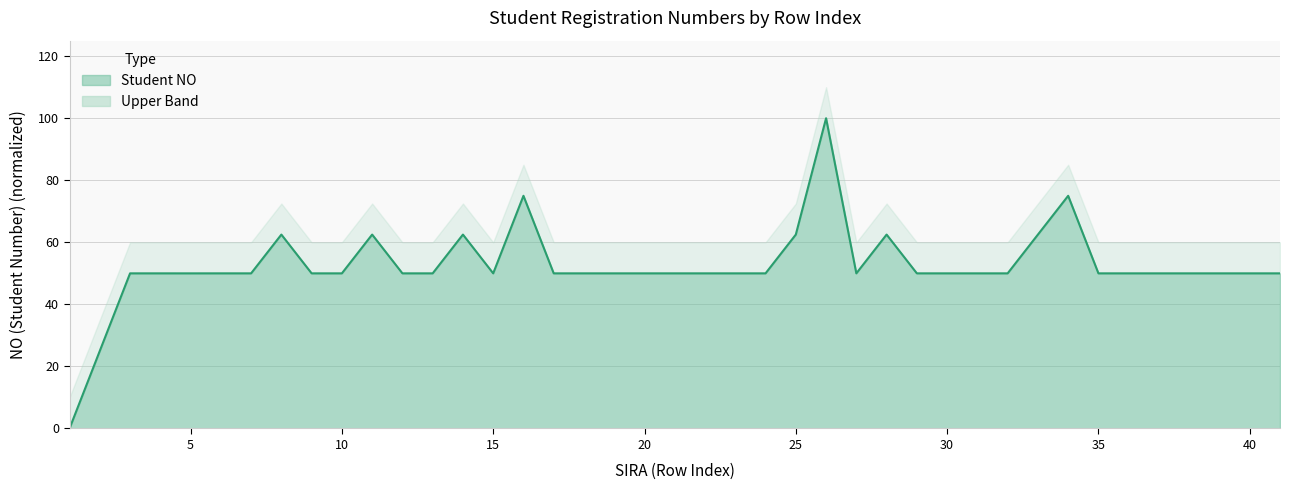

Reading left to right, what are all the values shown in this chart?

0.0	50.0	50.0	50.0	50.0	50.0	62.5	50.0	50.0	62.5	50.0	50.0	62.5	50.0	75.0	50.0	50.0	50.0	50.0	50.0	50.0	50.0	50.0	62.5	100.0	50.0	62.5	50.0	50.0	50.0	50.0	62.5	75.0	50.0	50.0	50.0	50.0	50.0	50.0	50.0